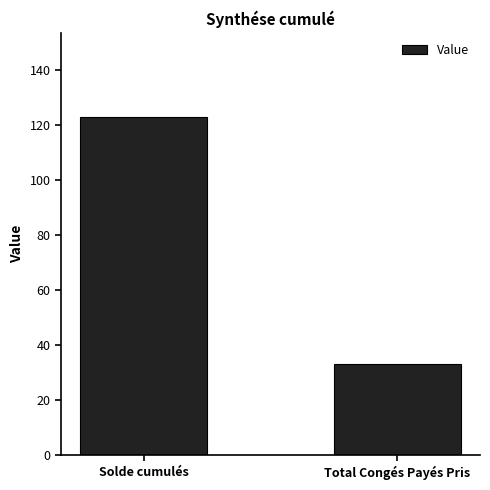

Are the bars grouped side by side (vs. stacked)?

No